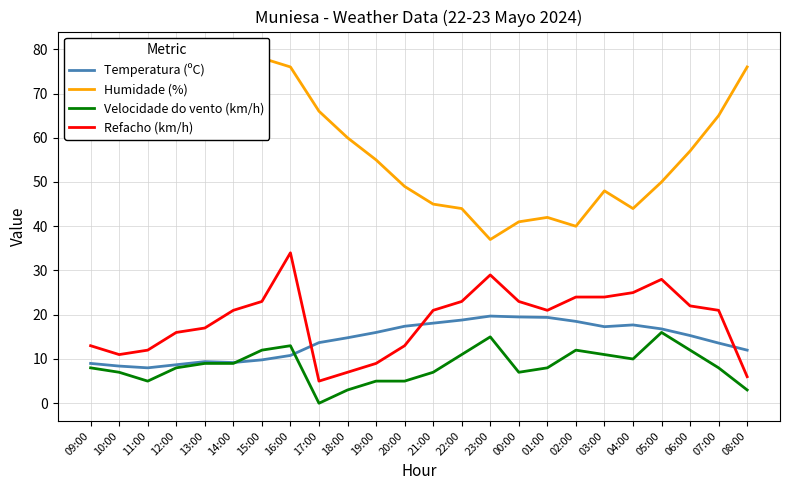

At how many categories does at least one series exceed 45?

17